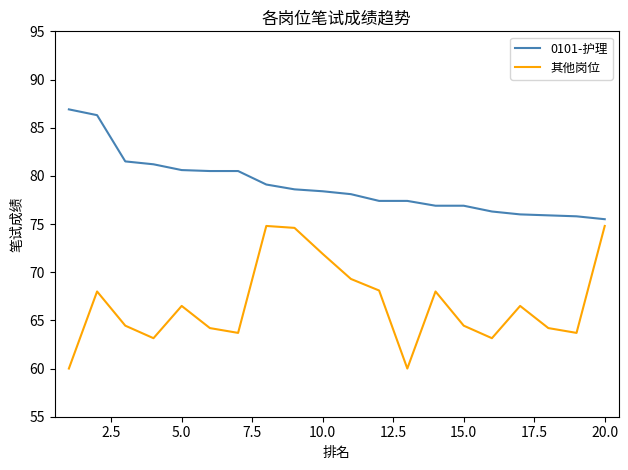

At how many categories does at least one series exceed 65?

20